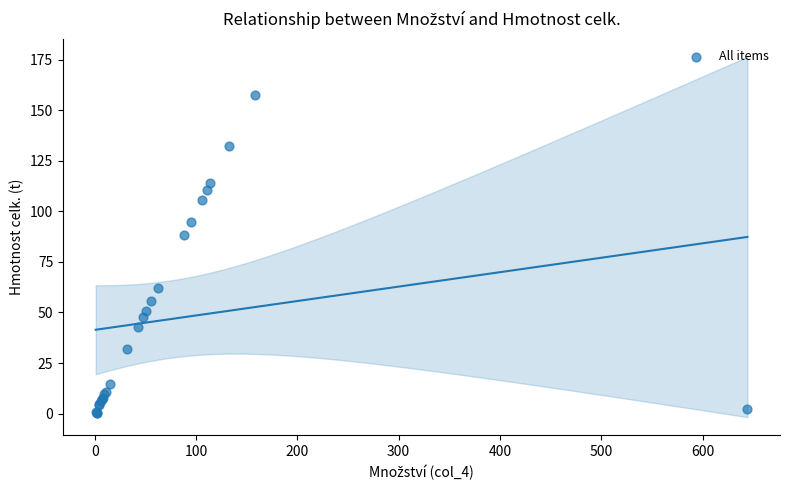

What Y value in the scatter plot is closest to 78?

88.1